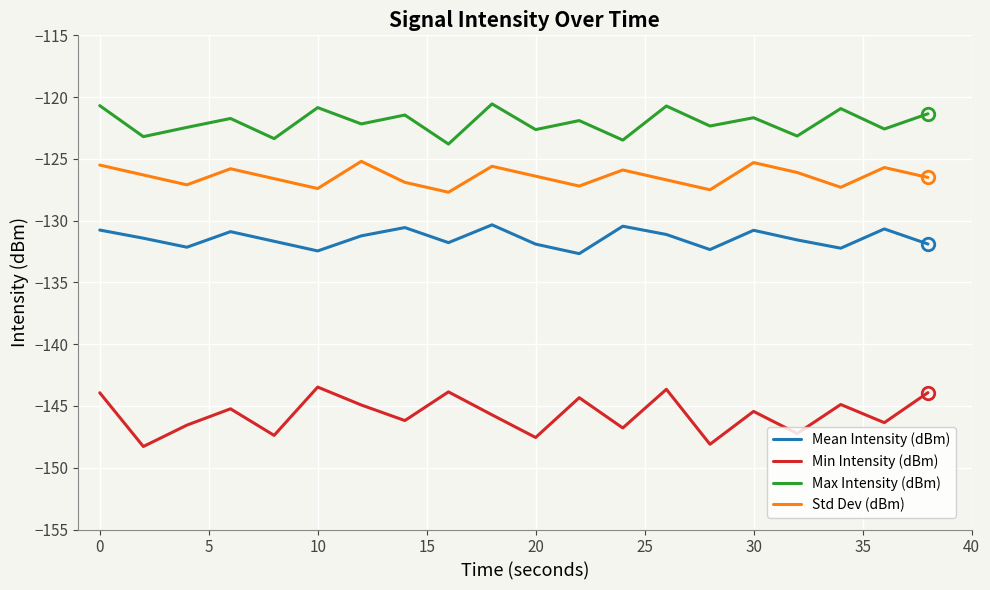

List the series in order of their overall mean, highest first.

Max Intensity (dBm), Std Dev (dBm), Mean Intensity (dBm), Min Intensity (dBm)